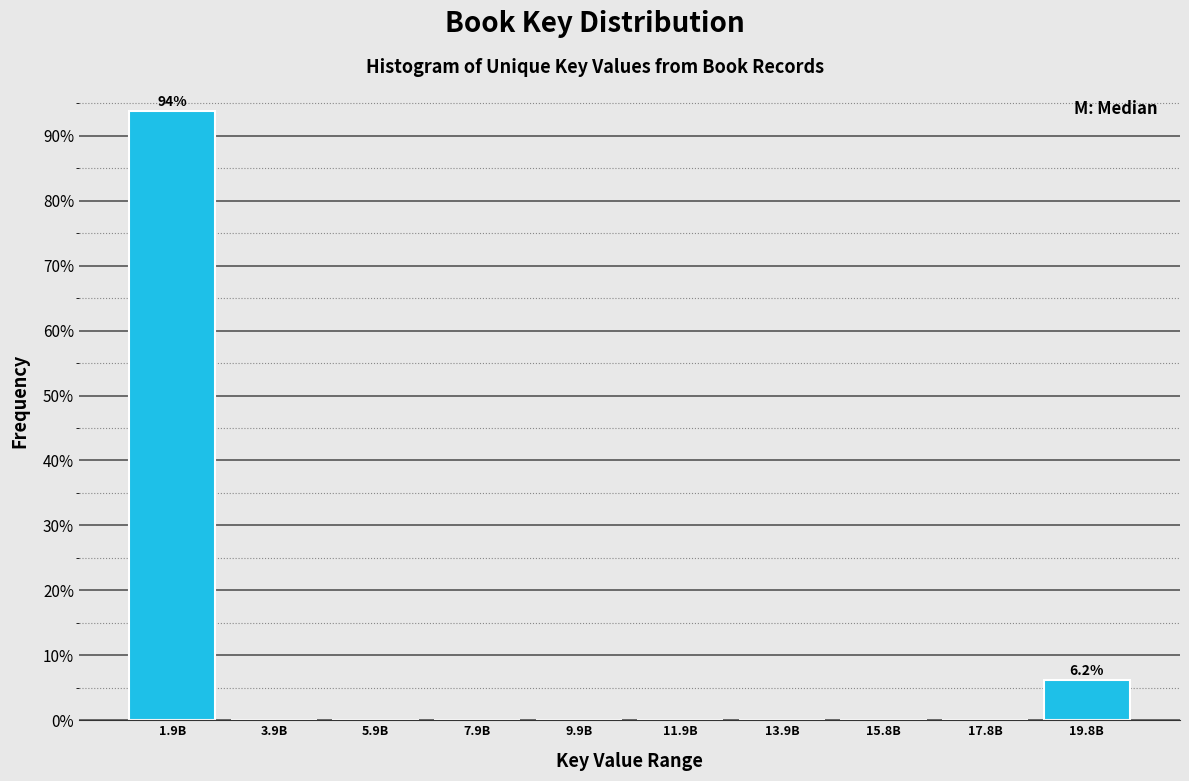

At which label is the value closest to 46?

19.8B